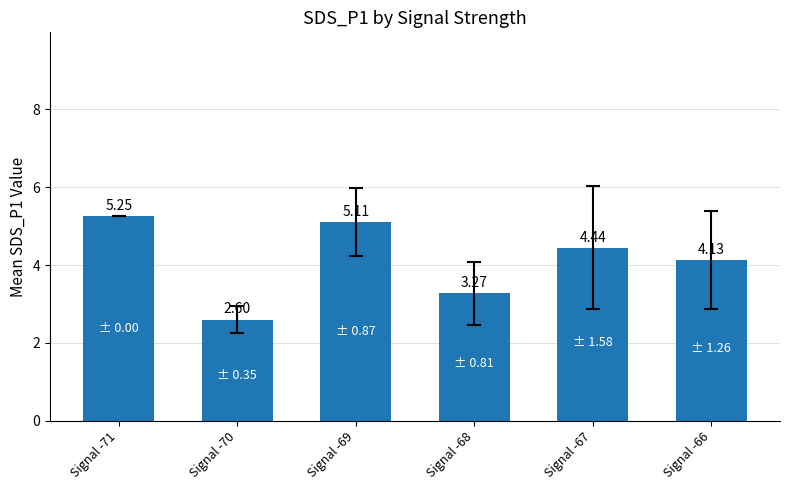

What is the difference between the values at Signal -66 and Signal -71?

1.1